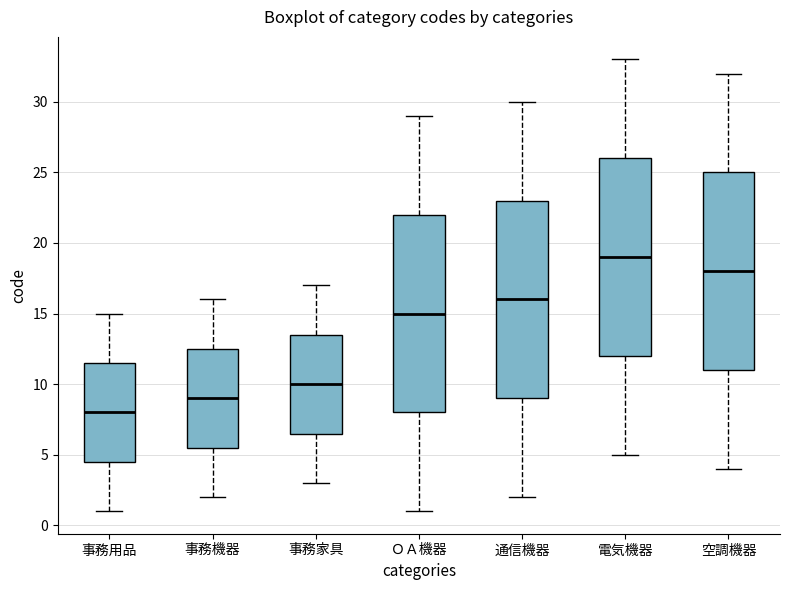

Reading left to right, read every box against the y-axis: the position of its median line, the range the box covers, and the ends of its whiskers. The values are not printed on the chart, so give them approximately, as read against the axis.

事務用品: median 8.0, box 4.5 to 11.5, whiskers 1.0 to 15.0
事務機器: median 9.0, box 5.5 to 12.5, whiskers 2.0 to 16.0
事務家具: median 10.0, box 6.5 to 13.5, whiskers 3.0 to 17.0
ＯＡ機器: median 15.0, box 8.0 to 22.0, whiskers 1.0 to 29.0
通信機器: median 16.0, box 9.0 to 23.0, whiskers 2.0 to 30.0
電気機器: median 19.0, box 12.0 to 26.0, whiskers 5.0 to 33.0
空調機器: median 18.0, box 11.0 to 25.0, whiskers 4.0 to 32.0